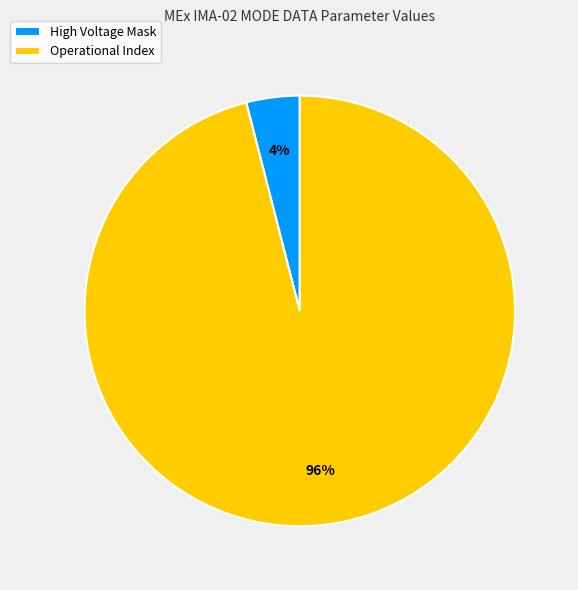

How many slices are in this pie chart?

2